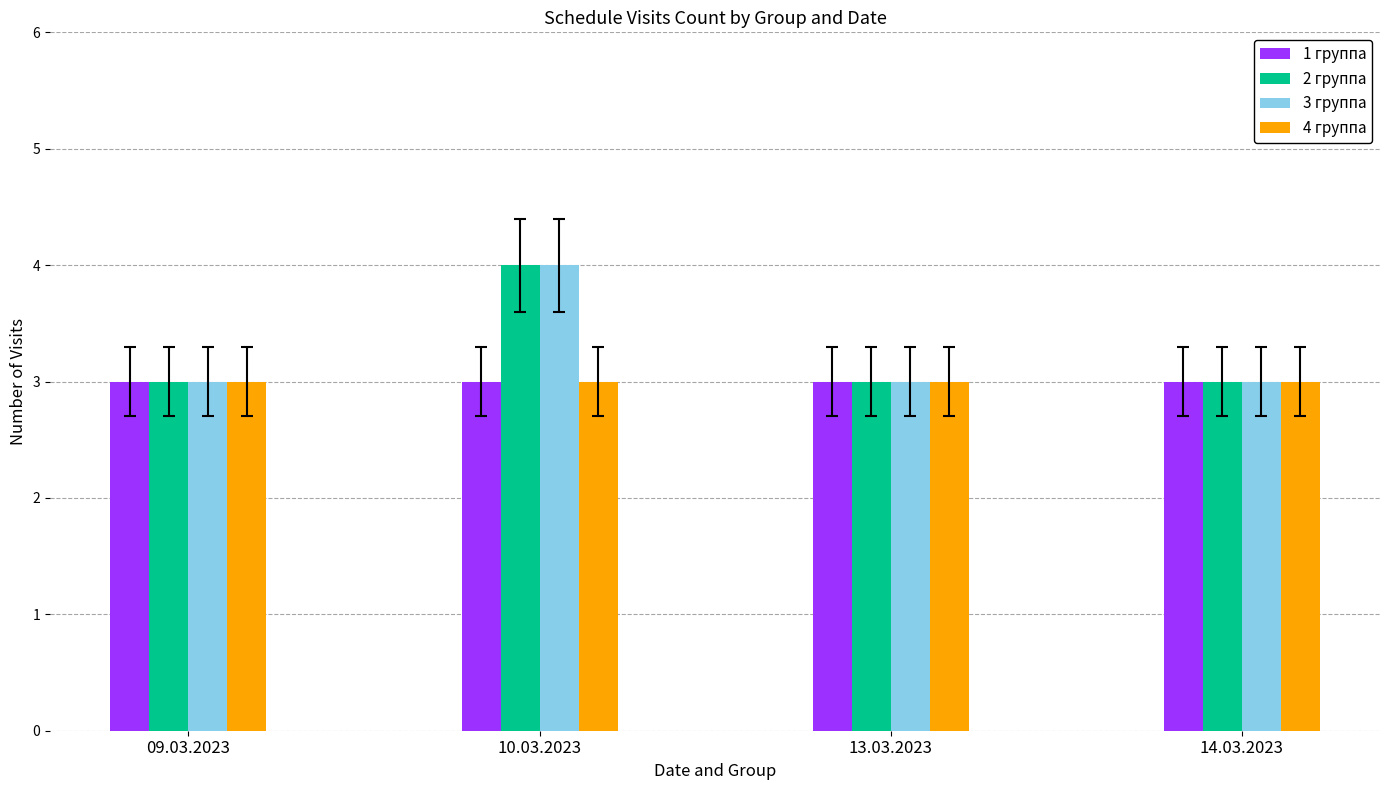

What are all the series names shown in the legend?

1 группа, 2 группа, 3 группа, 4 группа